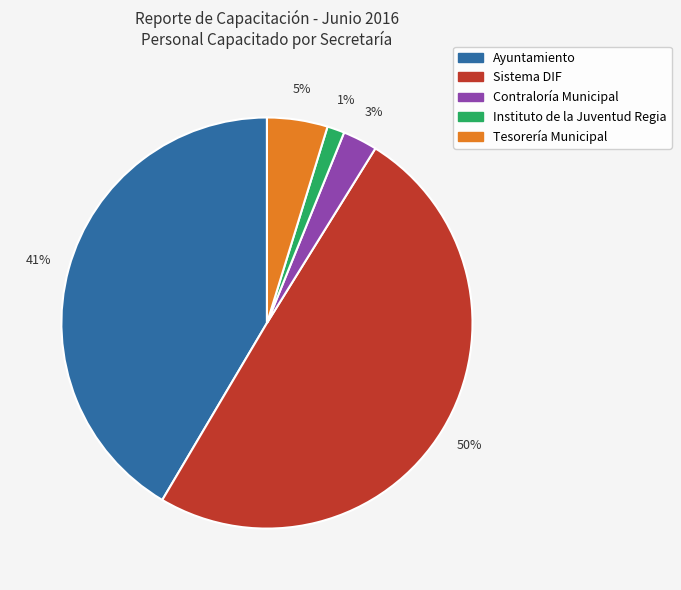

To the nearest percent, what is the average slice percentage?

20%